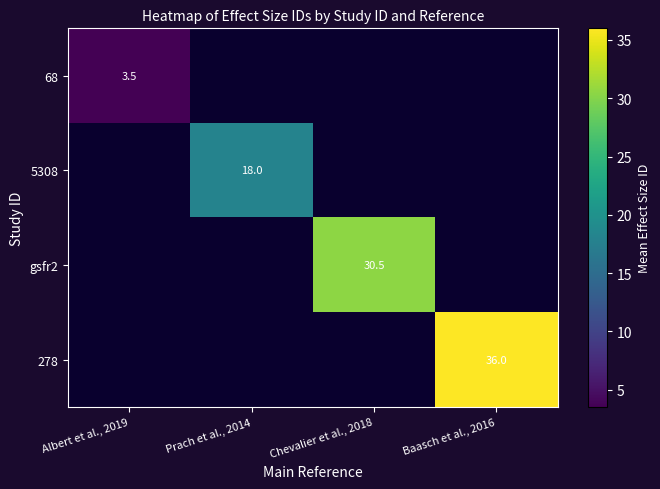

The value of gsfr2 at Chevalier et al., 2018 is 6.2. True or false?

False